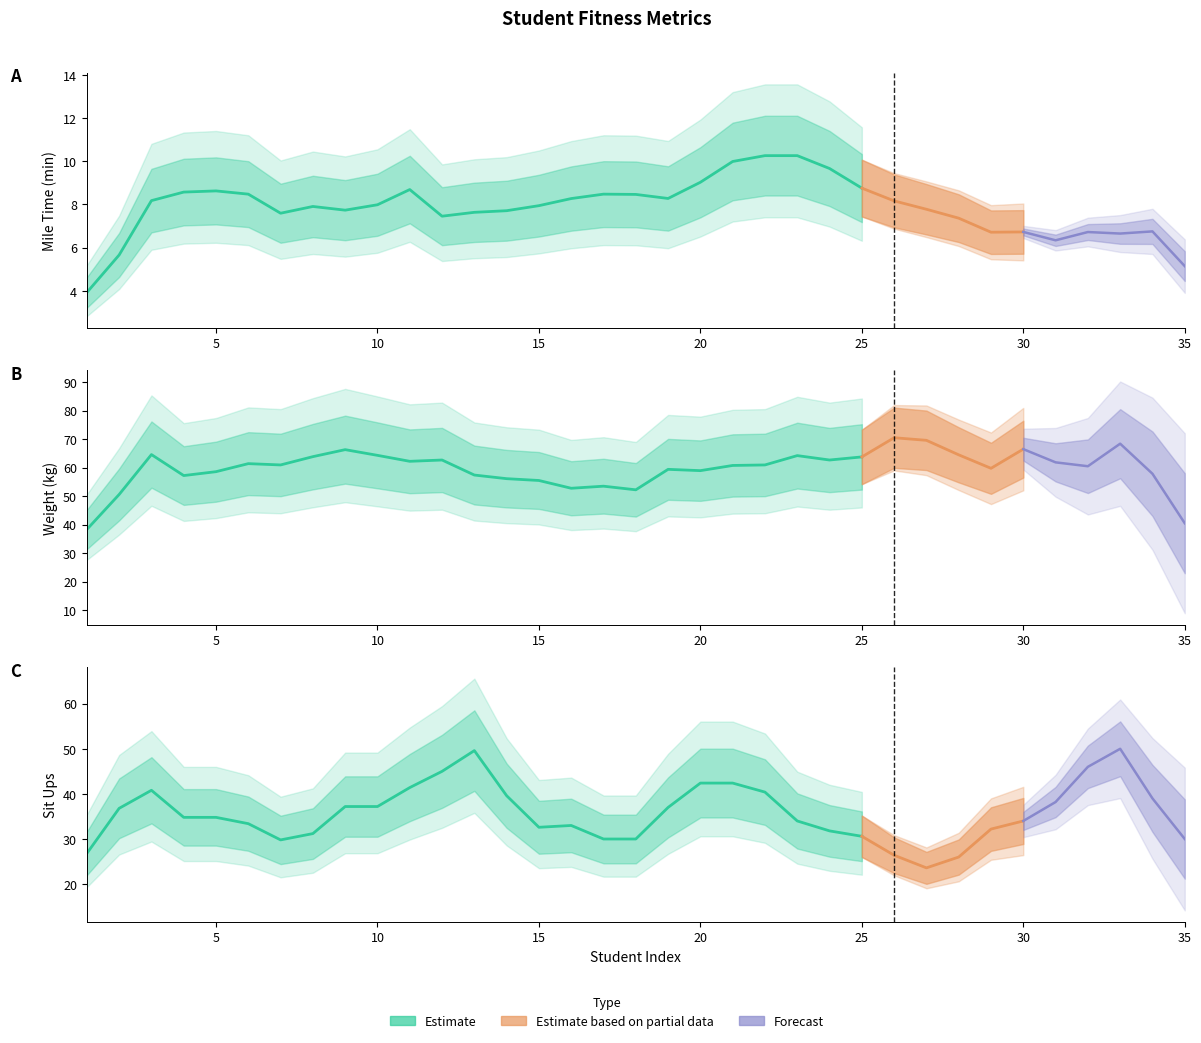

What is the difference between the maximum and minimum values in the Mile Time series?

6.5